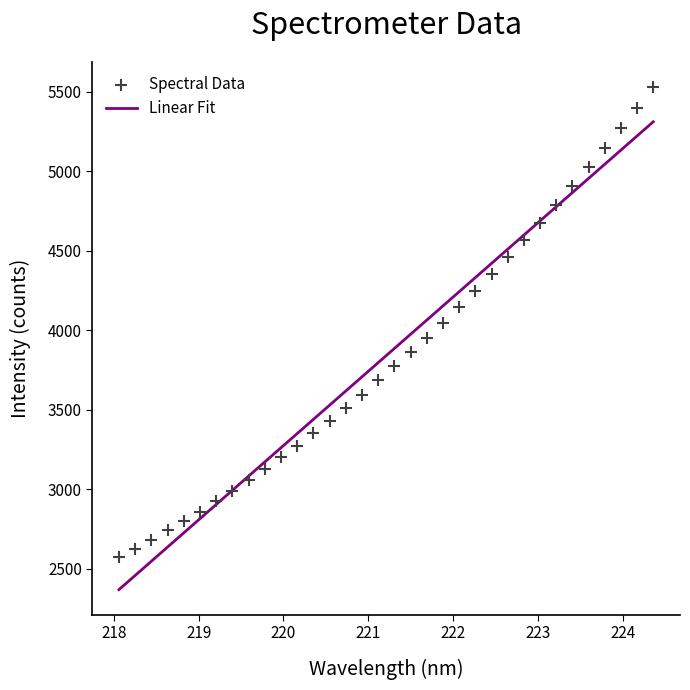

What is the range of Y values (max minus min)?

2957.1